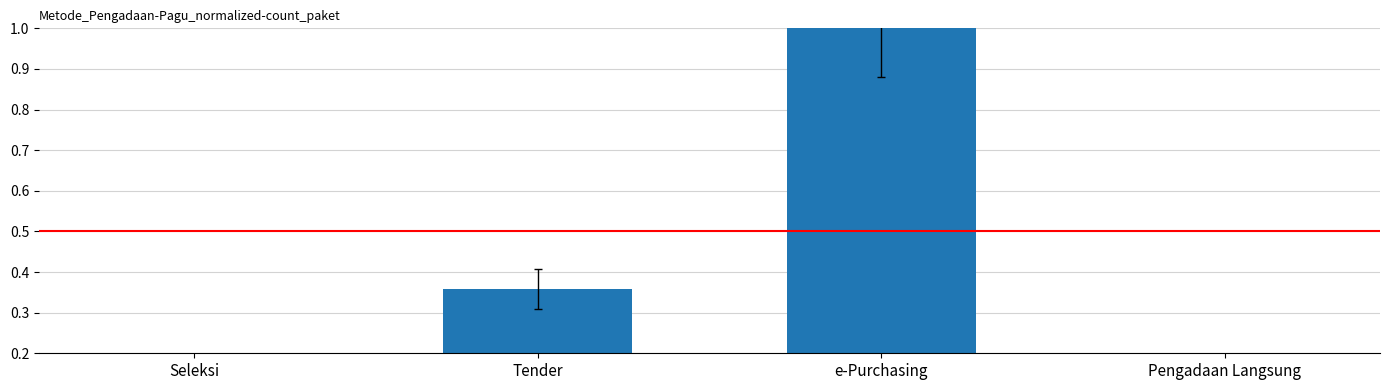

What position from the left is e-Purchasing?

3